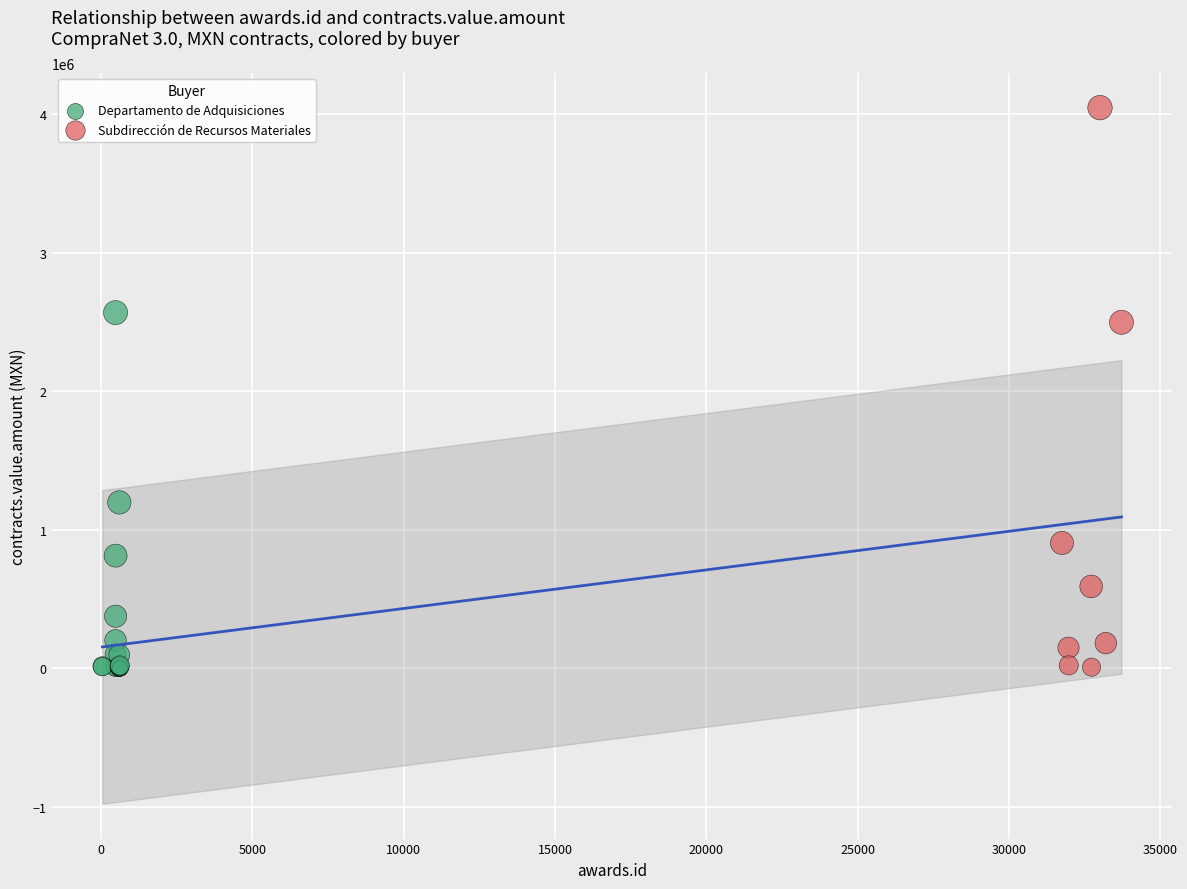

Which series has the largest Y range (max minus min)?

Subdirección de Recursos Materiales